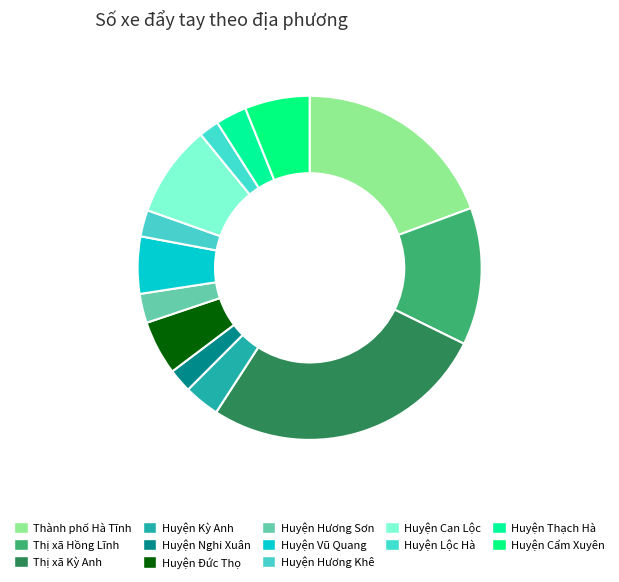

What is the total percentage of Huyện Can Lộc and Huyện Thạch Hà?

11.6%